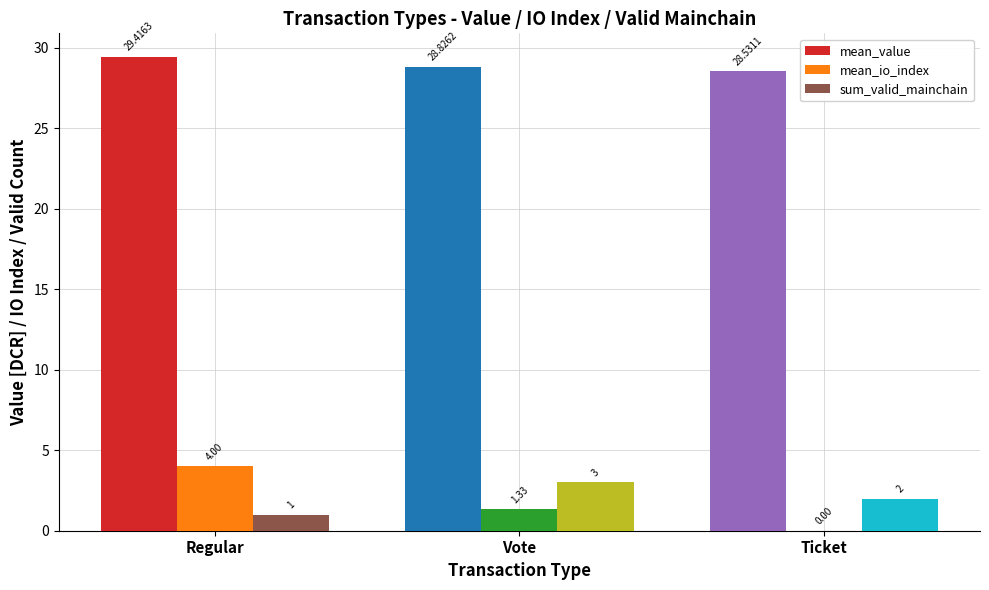

At which category is the sum across all series the highest?

Regular